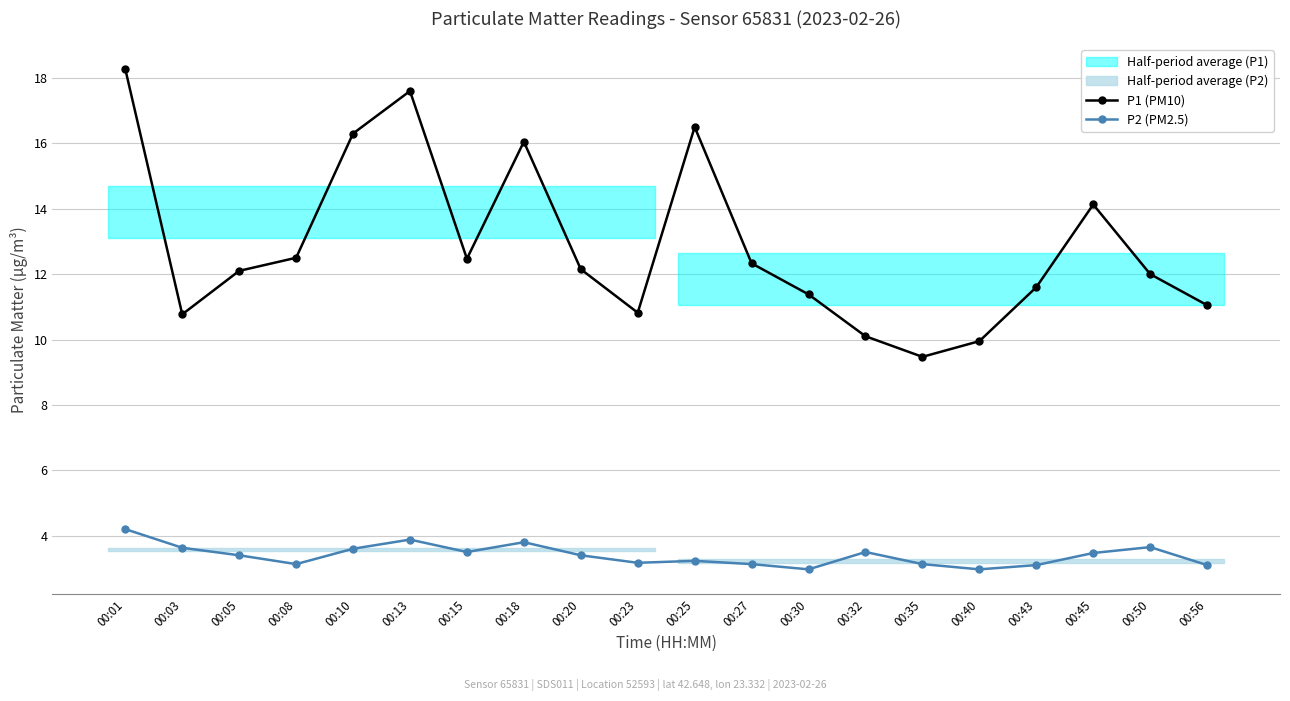

True or false: P1 (PM10) and P2 (PM2.5) intersect in this chart.

False